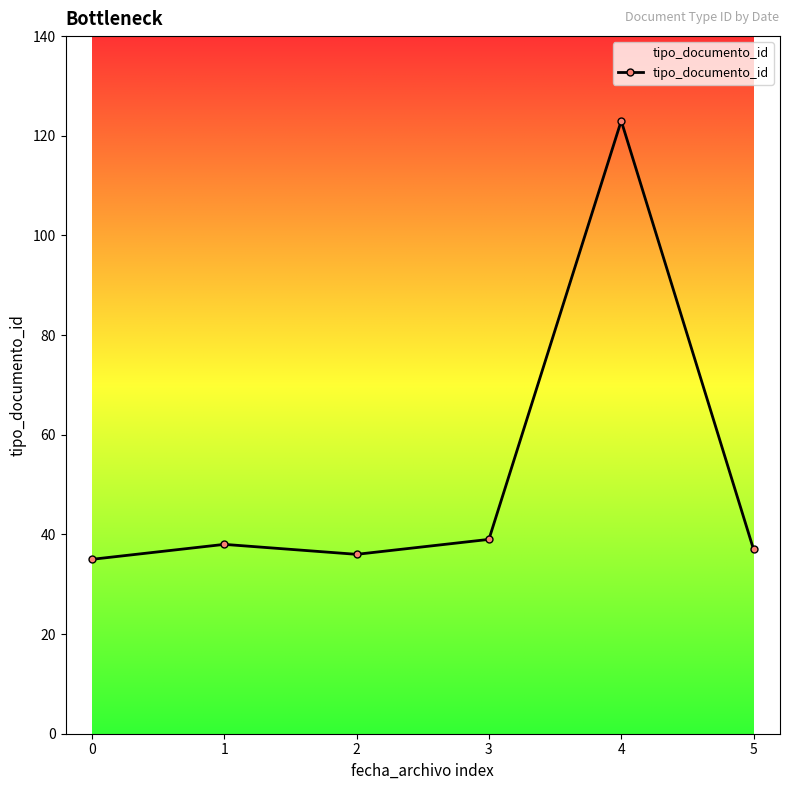

What is the ratio of the value at 2 to the value at 3?

0.9